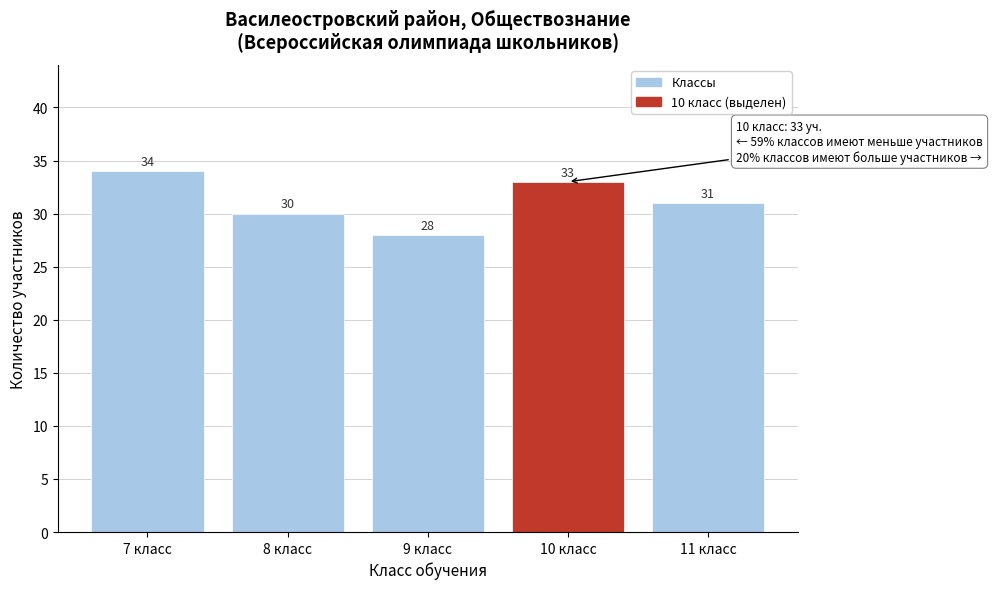

Reading left to right, extract all data points from this chart.

34	30	28	33	31